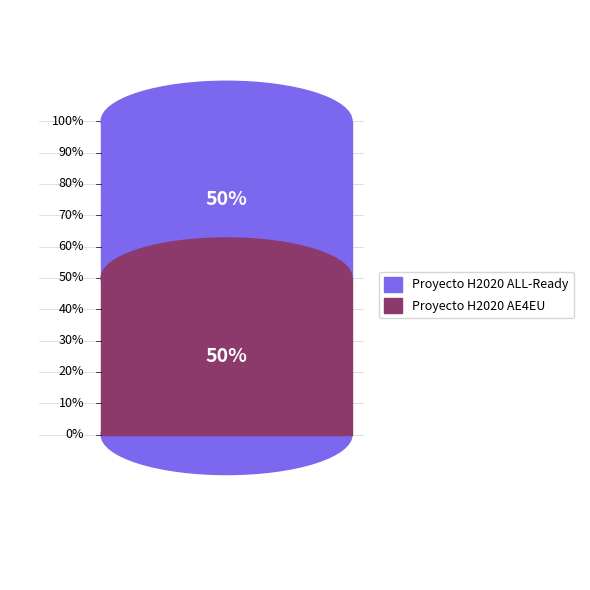

True or false: Proyecto H2020 AE4EU accounts for 44% of the total.

False